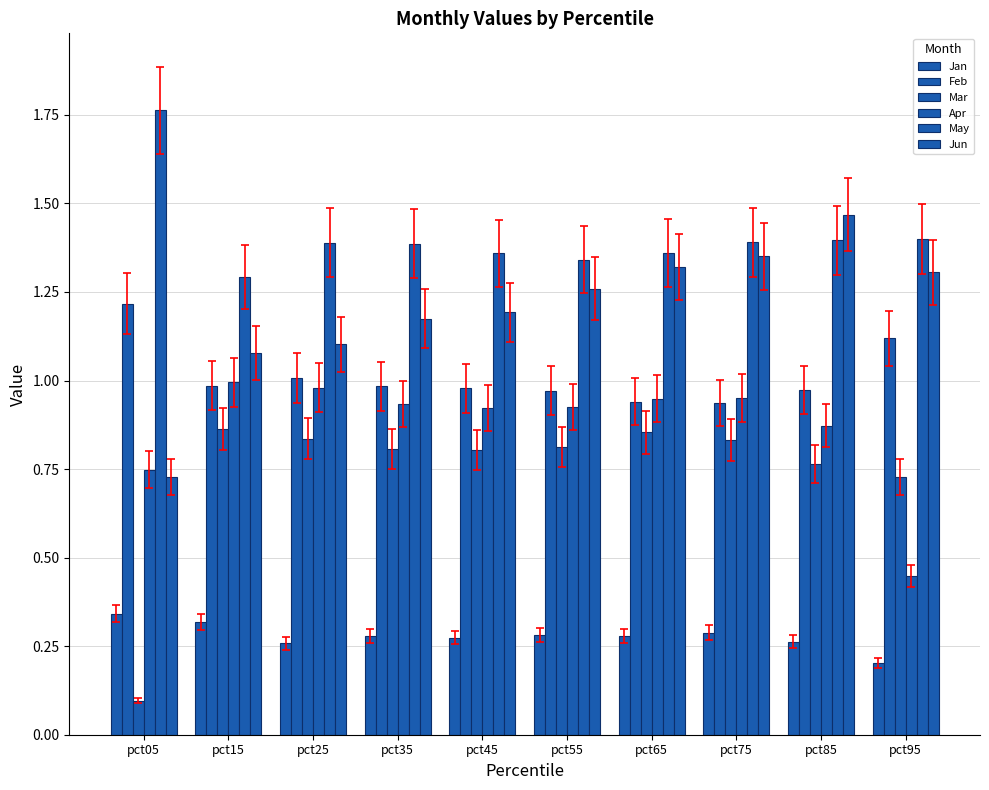

At which category does the chart reach its minimum across all series?

pct05